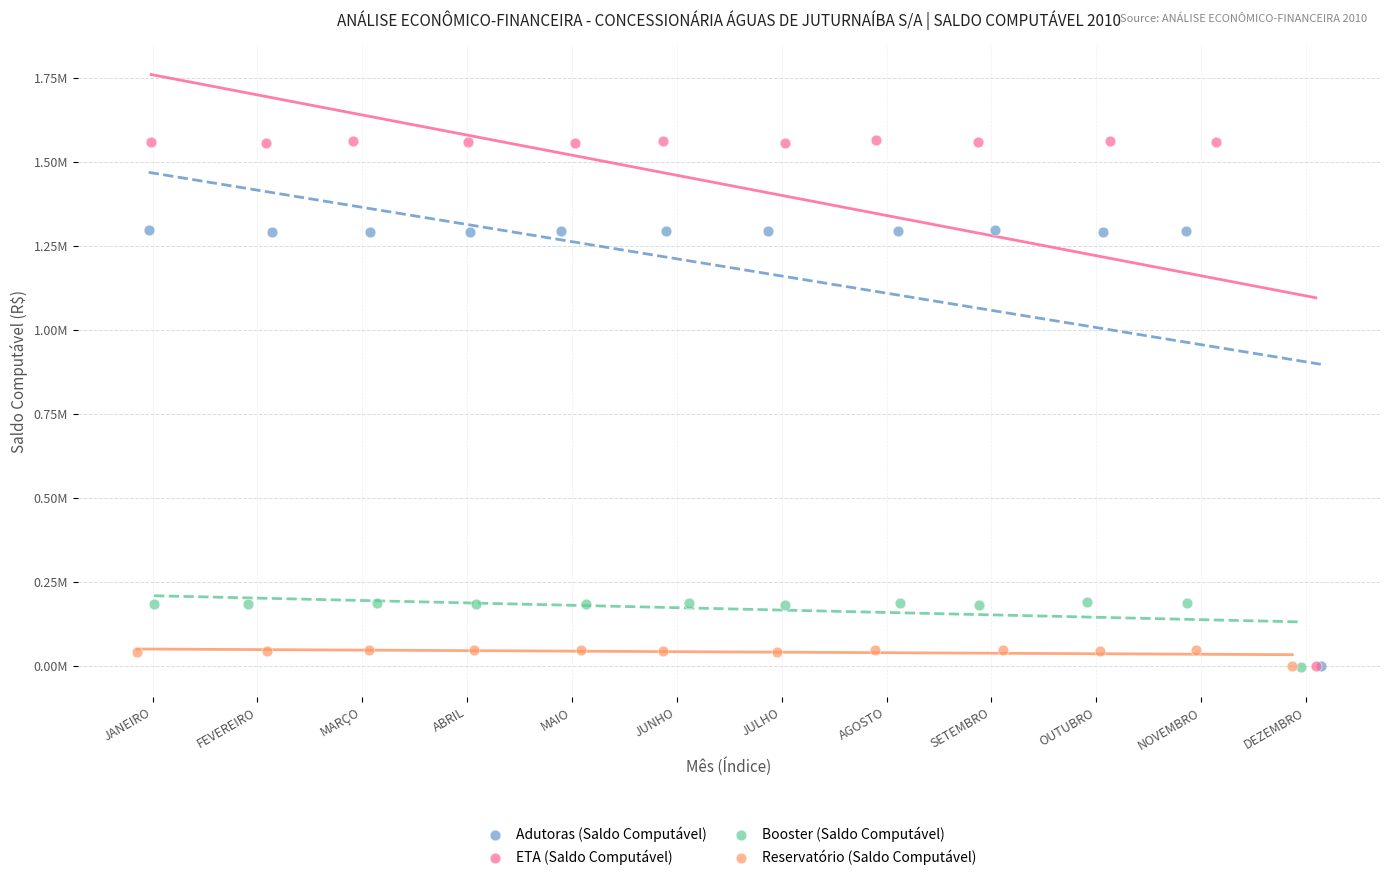

What are all the series names shown in the legend?

Adutoras (Saldo Computável), ETA (Saldo Computável), Booster (Saldo Computável), Reservatório (Saldo Computável)